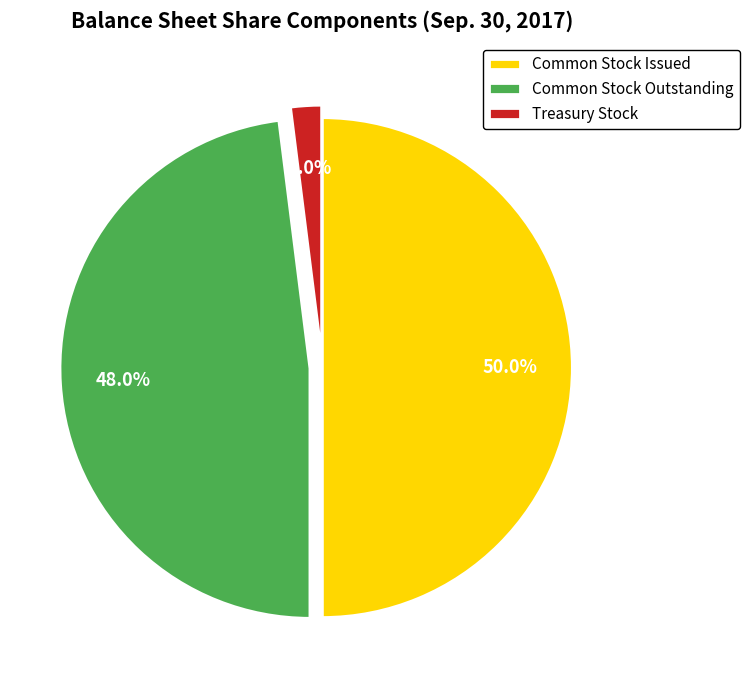

Which slice represents more than half of the pie?

Common Stock Issued